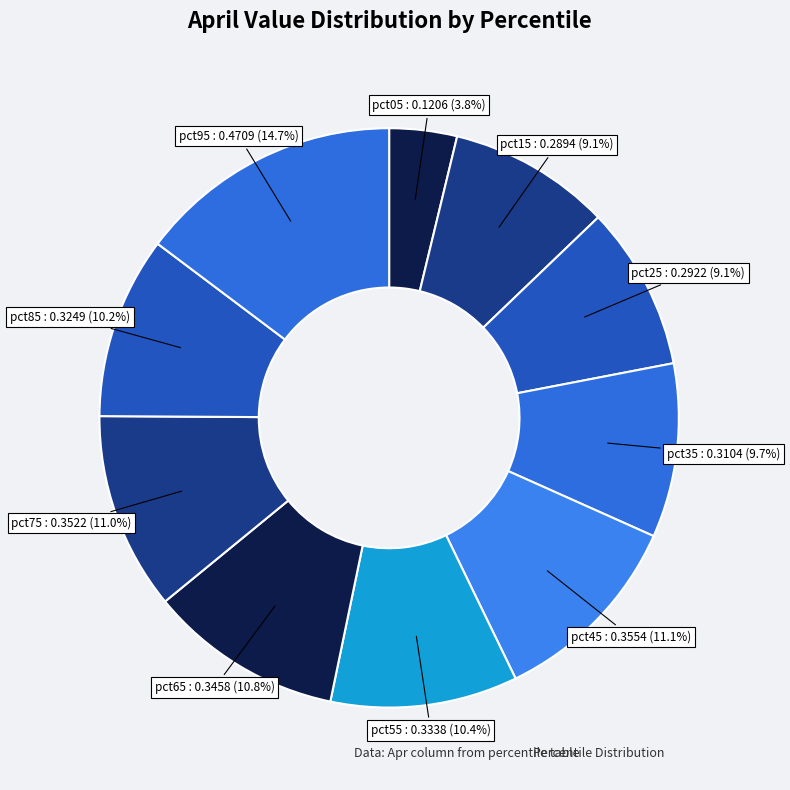

What is the smallest slice in the pie chart?

pct05